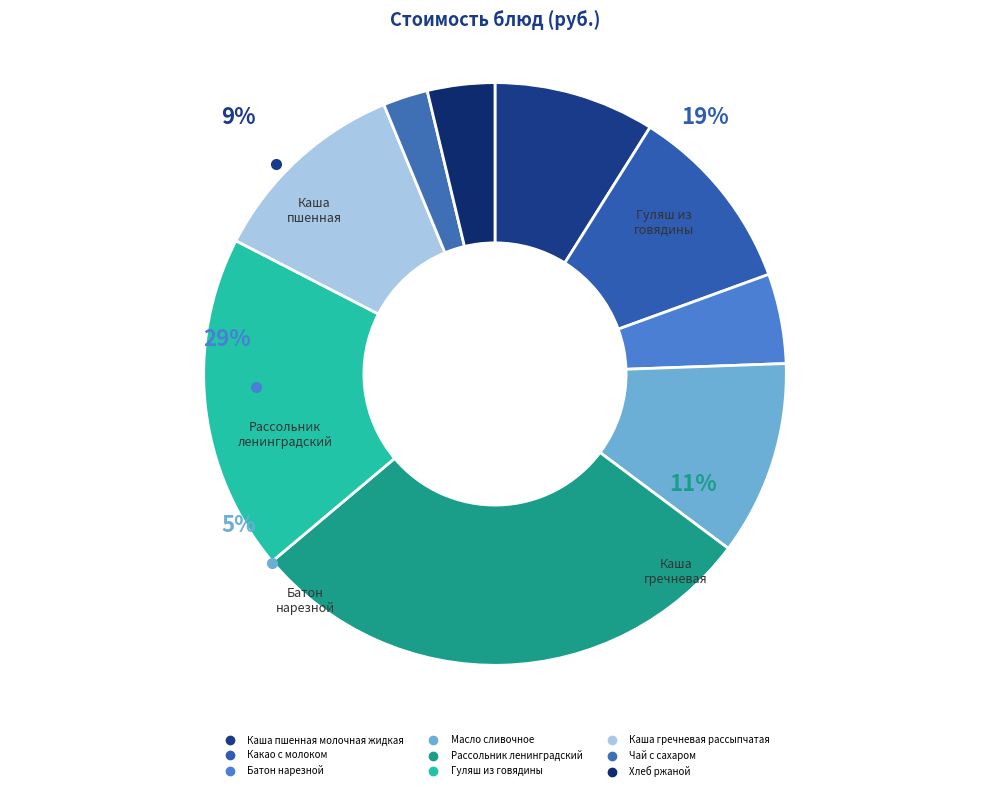

Rank the categories by value from highest to lowest.

Рассольник ленинградский, Гуляш из говядины, Каша гречневая рассыпчатая, Масло сливочное, Какао с молоком, Каша пшенная молочная жидкая, Батон нарезной, Хлеб ржаной, Чай с сахаром